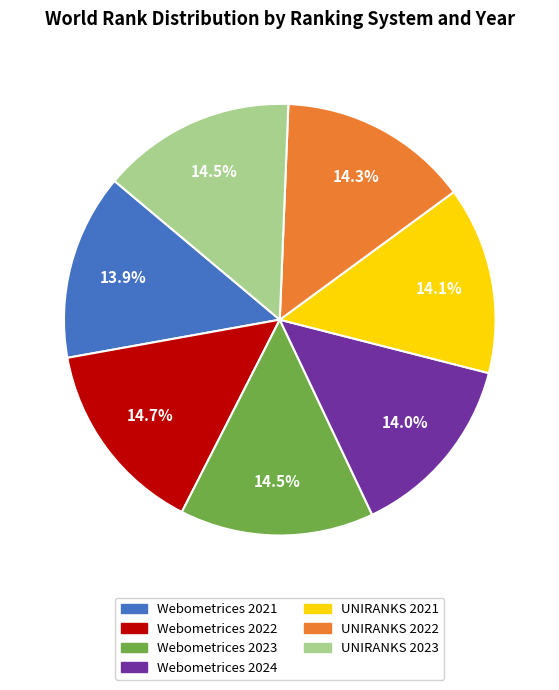

Approximately how many times larger is the value at Webometrices 2024 compared to UNIRANKS 2021?

1.0